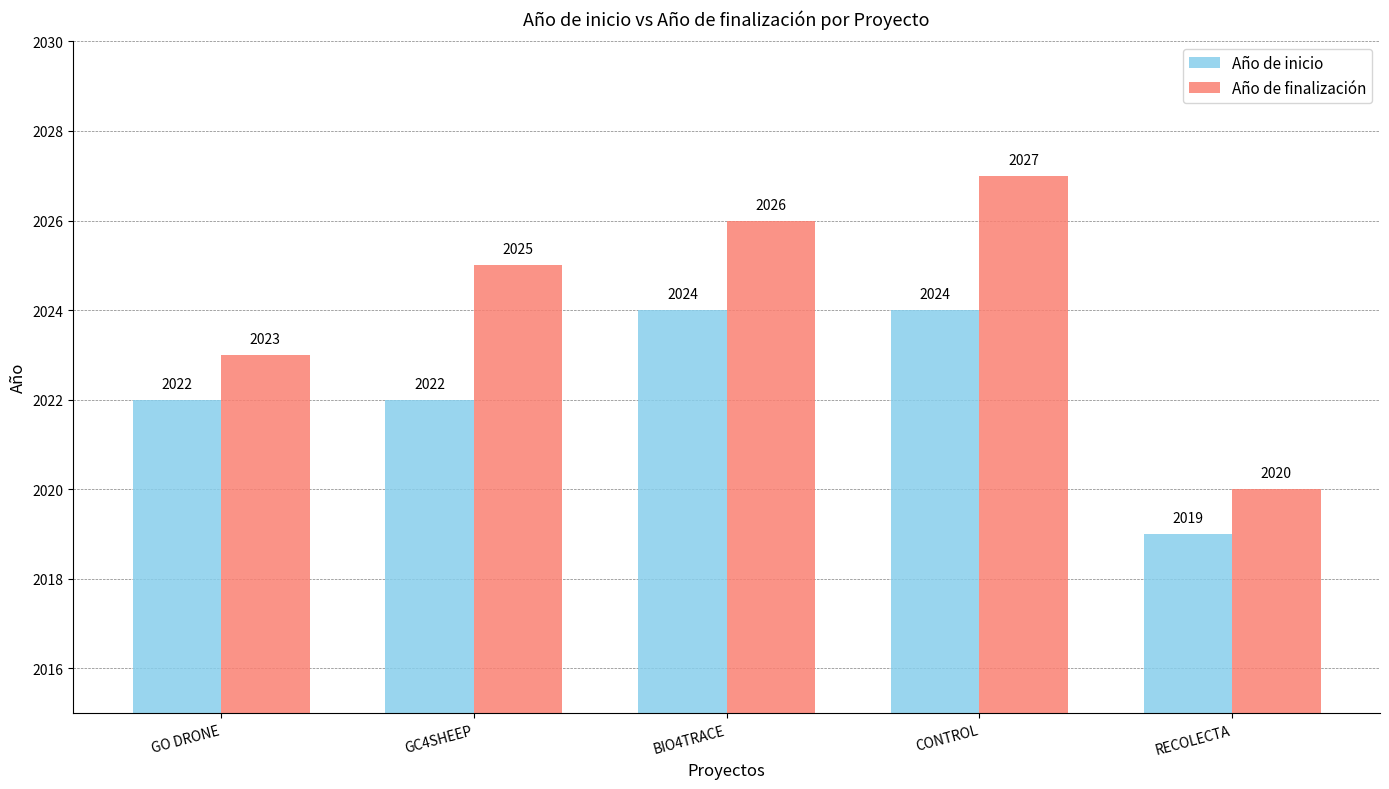

Which series has the widest spread of values?

Año de finalización